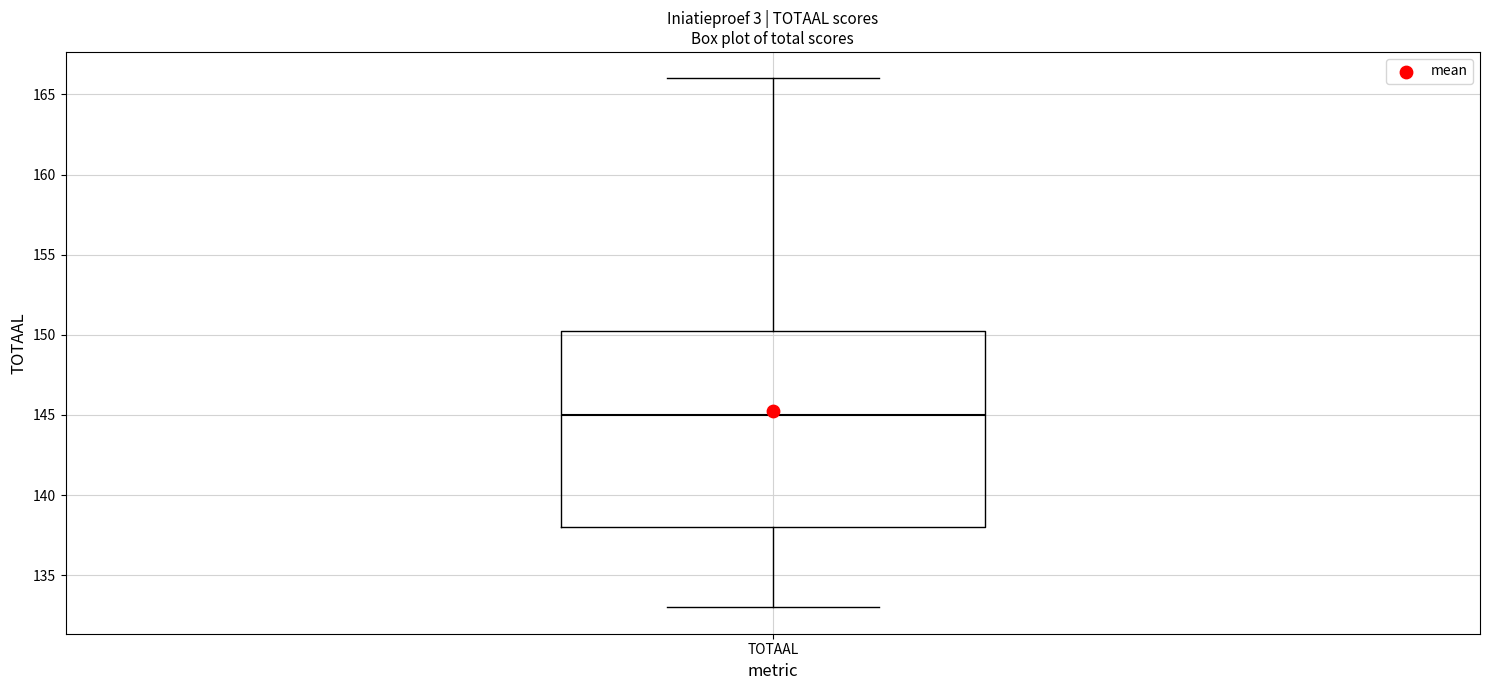

Where does the median line of the box for TOTAAL sit on the y-axis? The values are not printed on the chart, so give them approximately, as read against the axis.

145.0